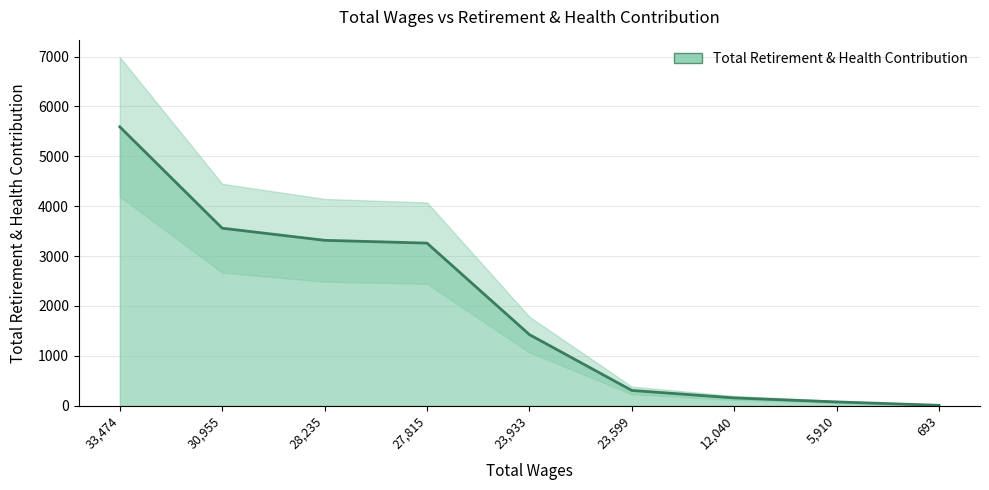

What is the sum of the values at 33474.0 and 693.0?

5600